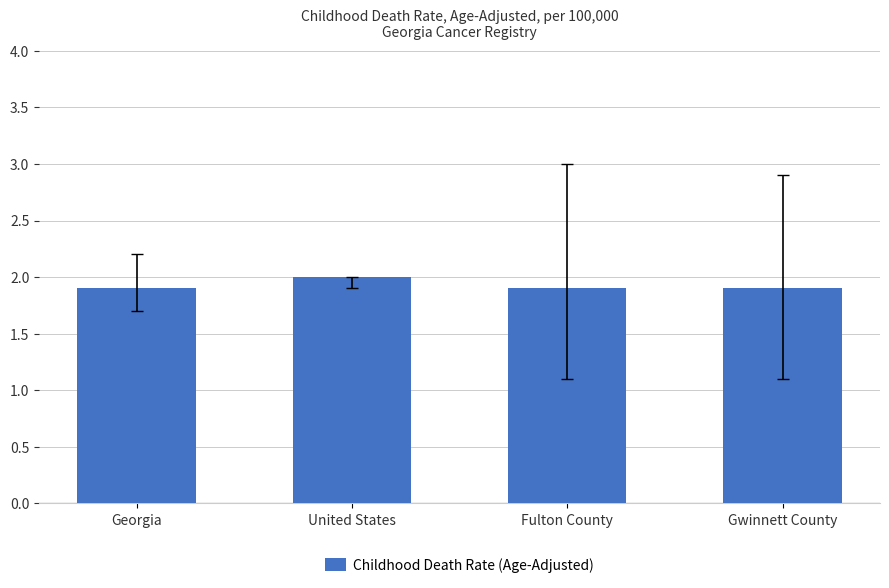

The chart shows a value of 2.0 at United States. True or false?

True